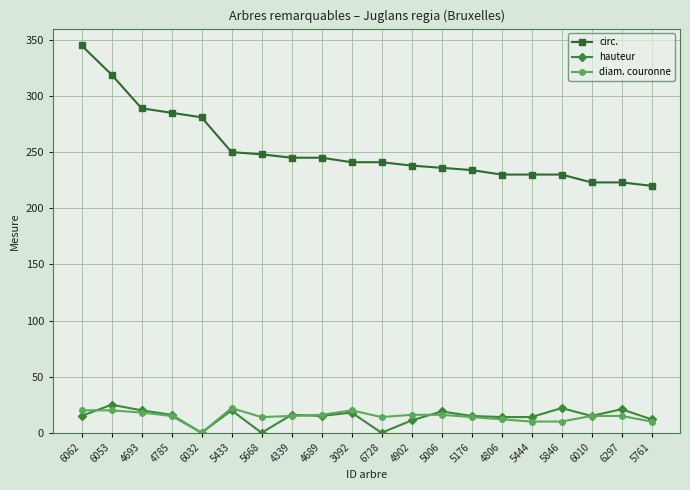

Which category has the highest value across all series?

6062